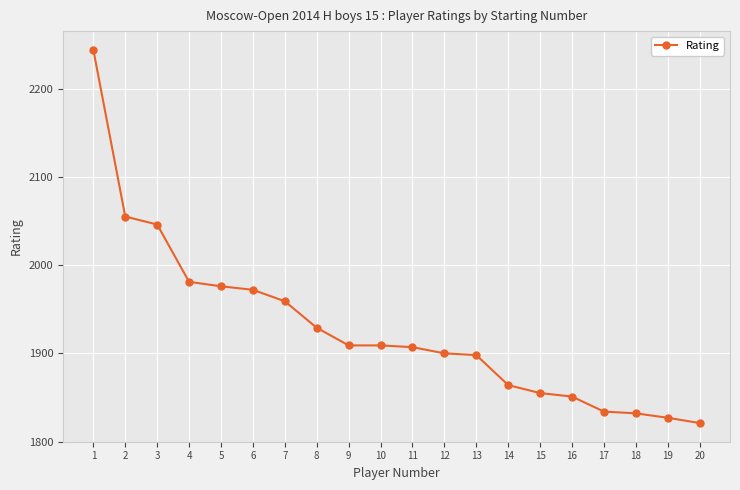

Reading left to right, extract all data points from this chart.

2244	2055	2046	1981	1976	1972	1959	1929	1909	1909	1907	1900	1898	1864	1855	1851	1834	1832	1827	1821